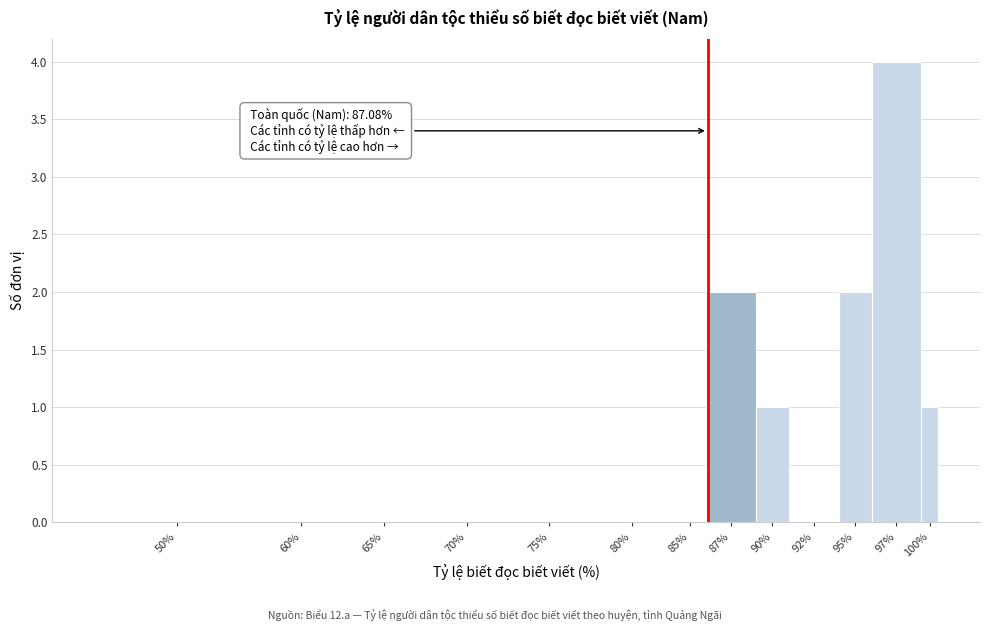

Reading right to left, list all the values displayed in this chart.

100%=1	97%=4	95%=2	92%=0	90%=1	87%=2	85%=0	80%=0	75%=0	70%=0	65%=0	60%=0	50%=0